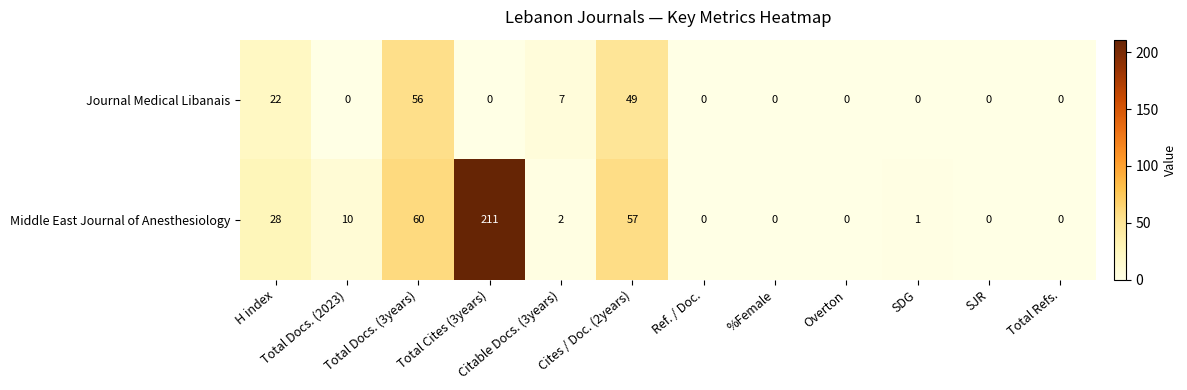

How many Journal Medical Libanais values are between 0 and 22?

10